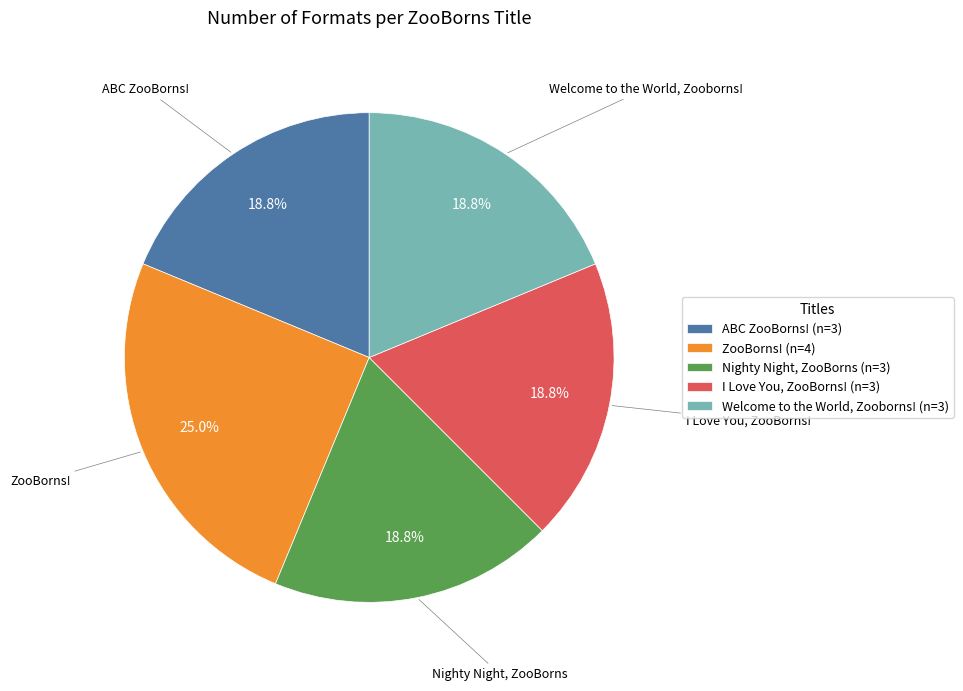

How many segments does this pie chart have?

5